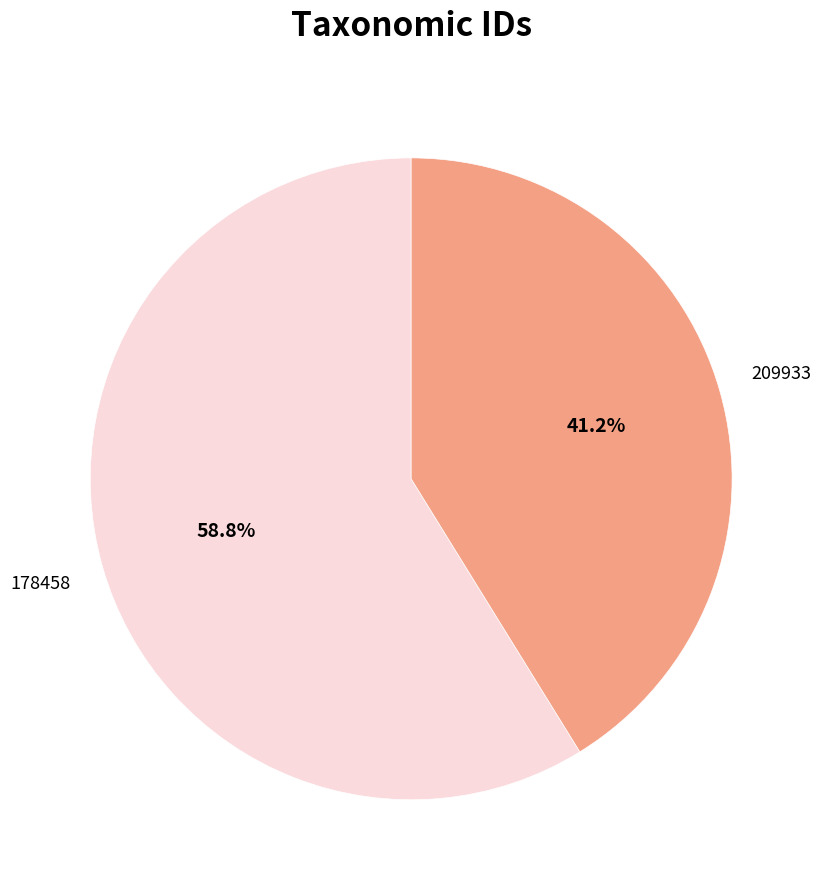

Count the number of slices in the pie.

2